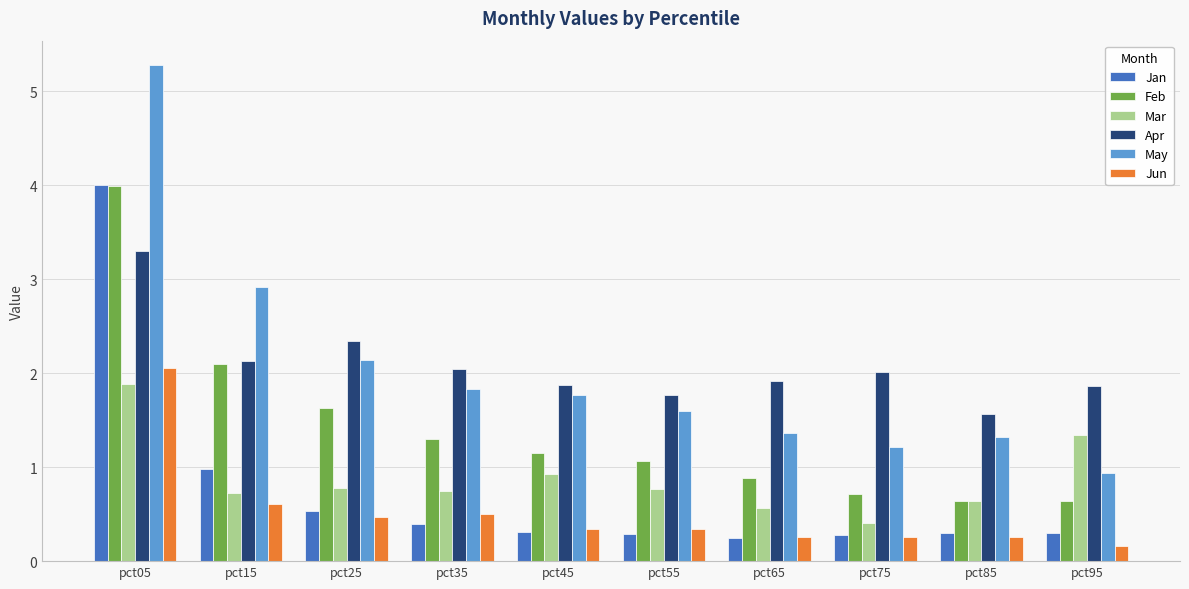

What is the maximum value for Mar?

1.9